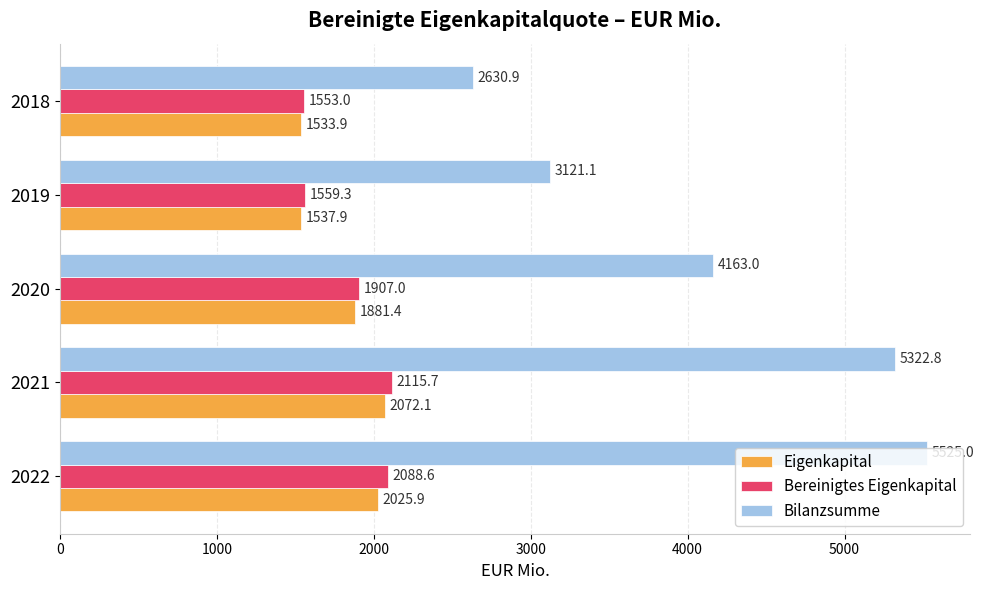

What is the difference between the highest and lowest values at 2018?

1097.0